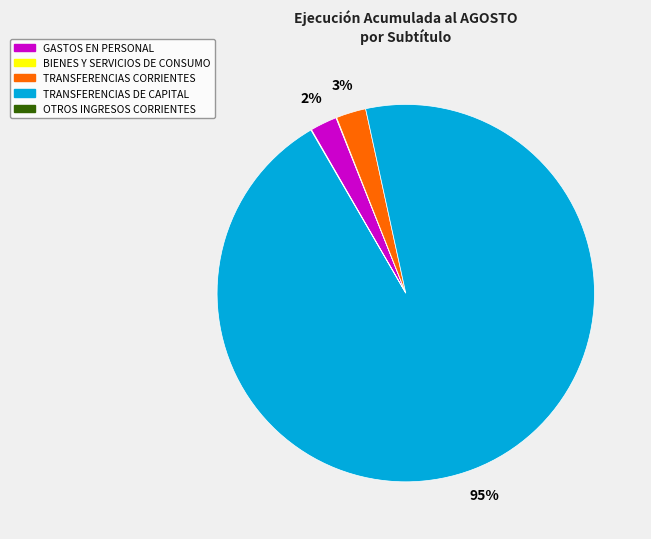

Which category has the biggest portion of the pie?

TRANSFERENCIAS DE CAPITAL